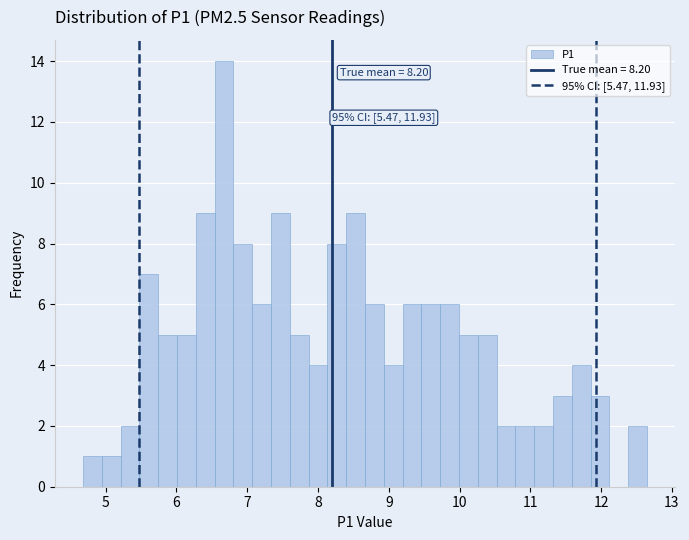

Around what value on the x-axis is the tallest bar? Give the approximate position of its centre, as read against the axis.

6.7